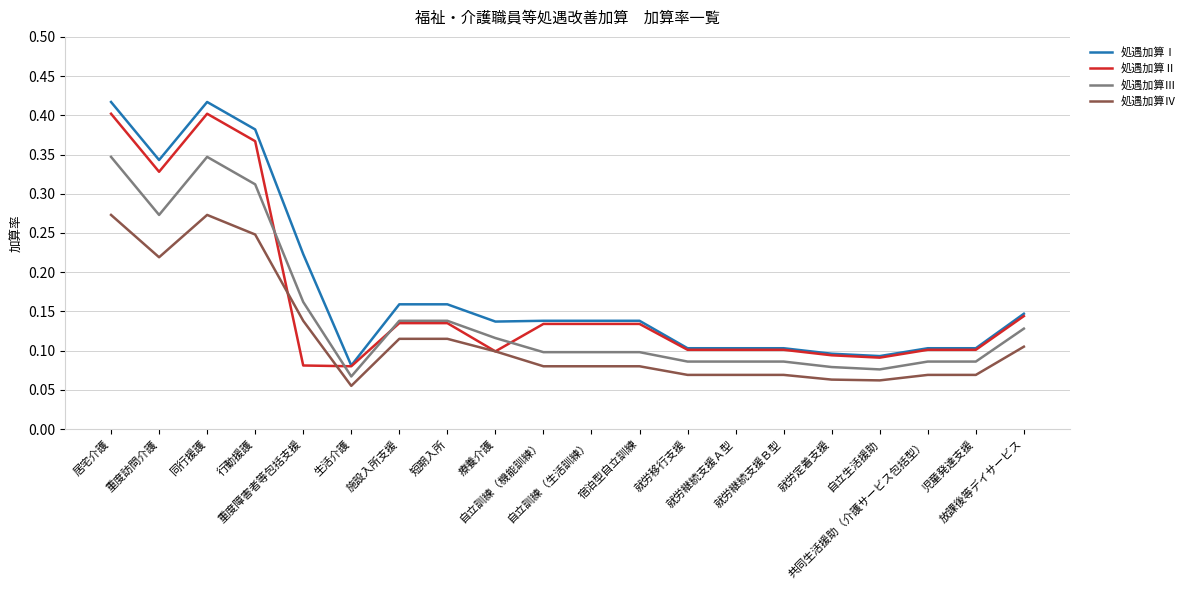

What position from the left is 行動援護?

4